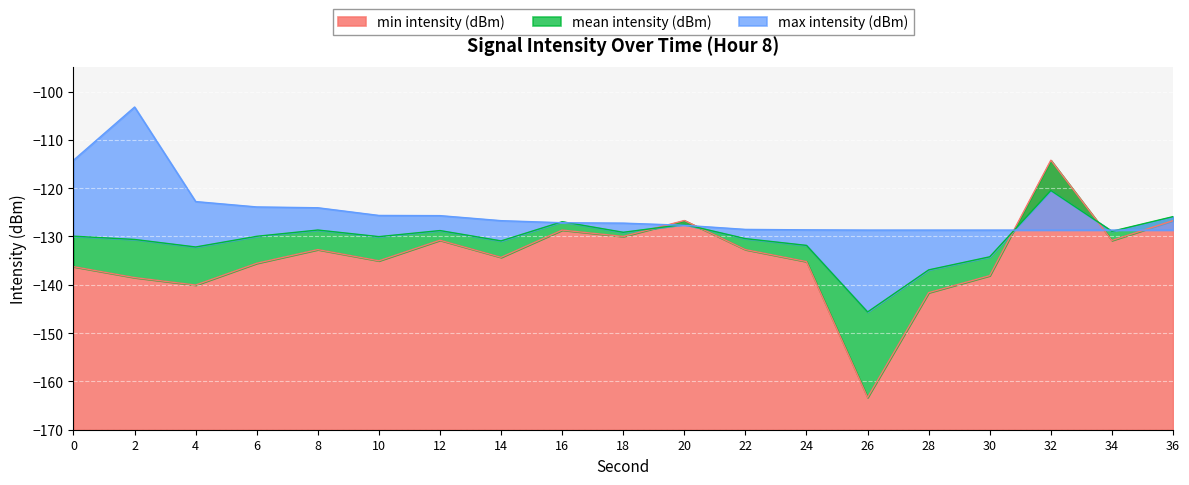

What is the difference between the maximum and minimum values in the mean intensity (dBm) series?

25.1